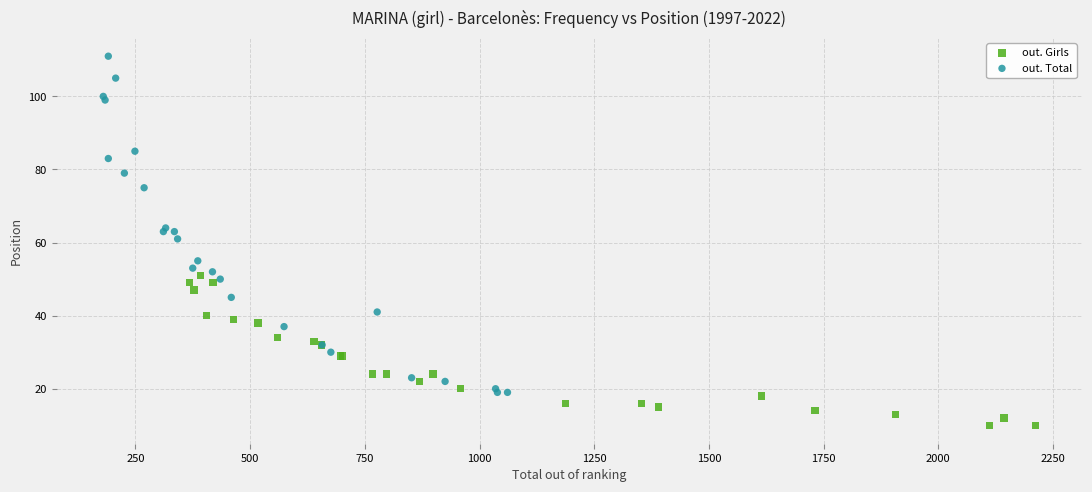

Which series contains the highest Y value?

out. Total